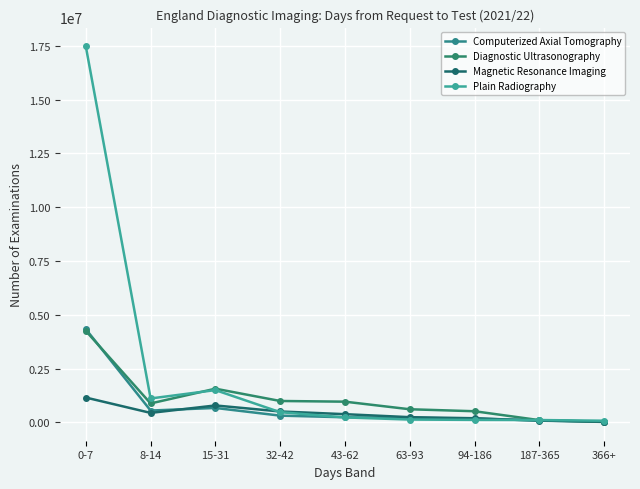

Is the value of Diagnostic Ultrasonography at 94-186 greater than the value of Computerized Axial Tomography at 366+?

Yes